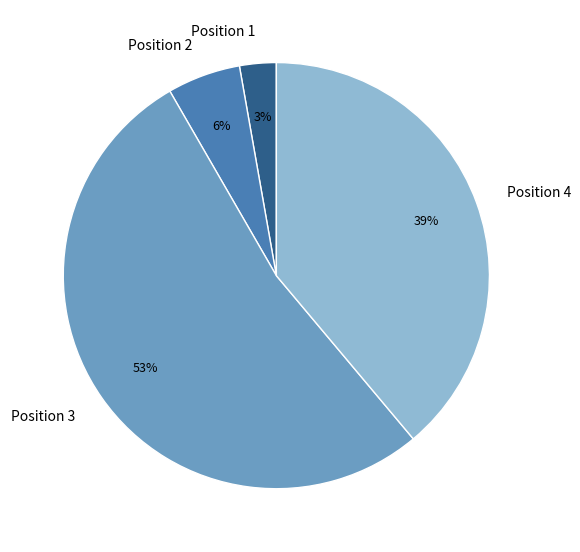

The Position 2 slice represents 13% of the pie. True or false?

False